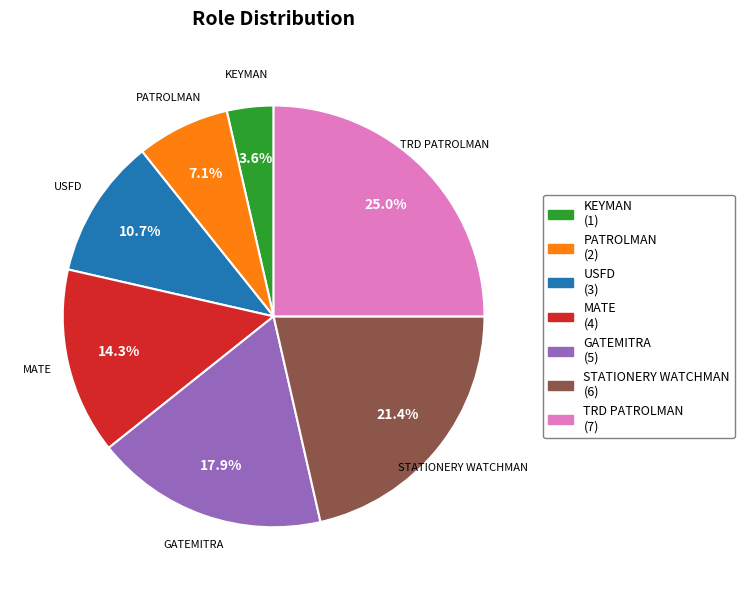

Approximately how many times larger is the value at GATEMITRA (5) compared to USFD (3)?

1.7